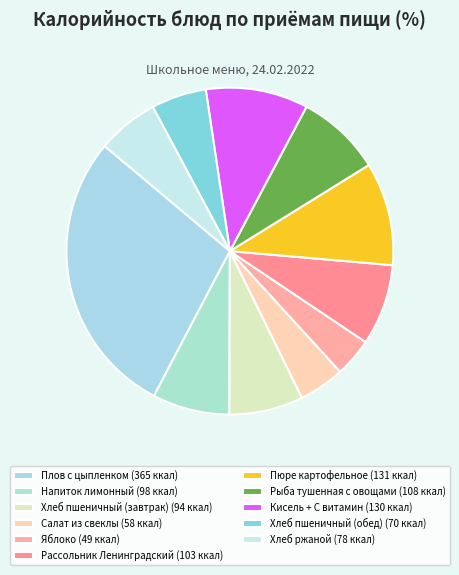

True or false: Рассольник Ленинградский accounts for 1% of the total.

False